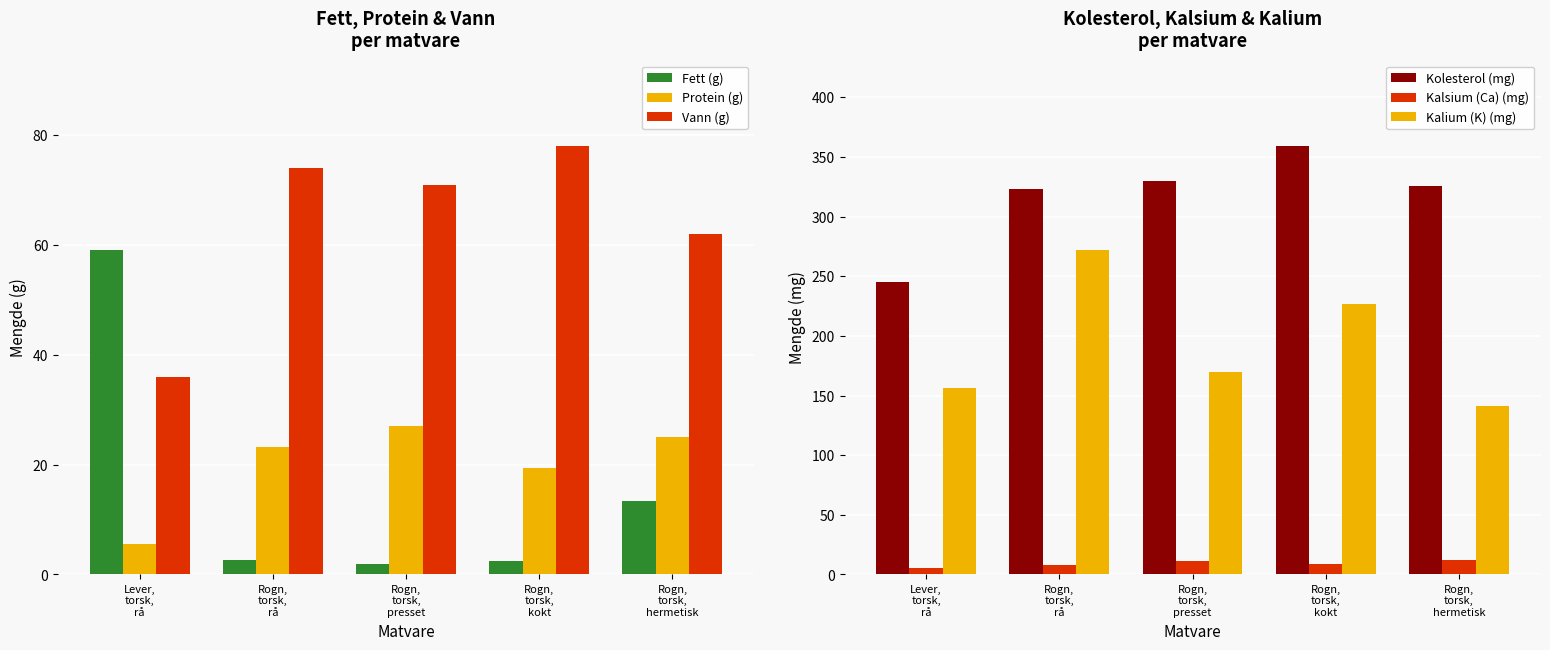

What is the value of the Kolesterol (mg) bar at the 2nd from the left?

323